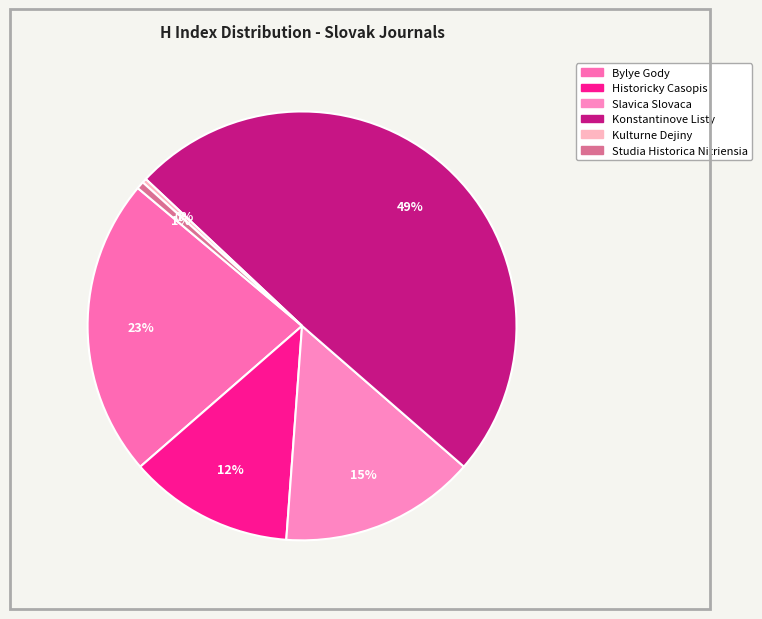

Which slice is the smallest?

Kulturne Dejiny